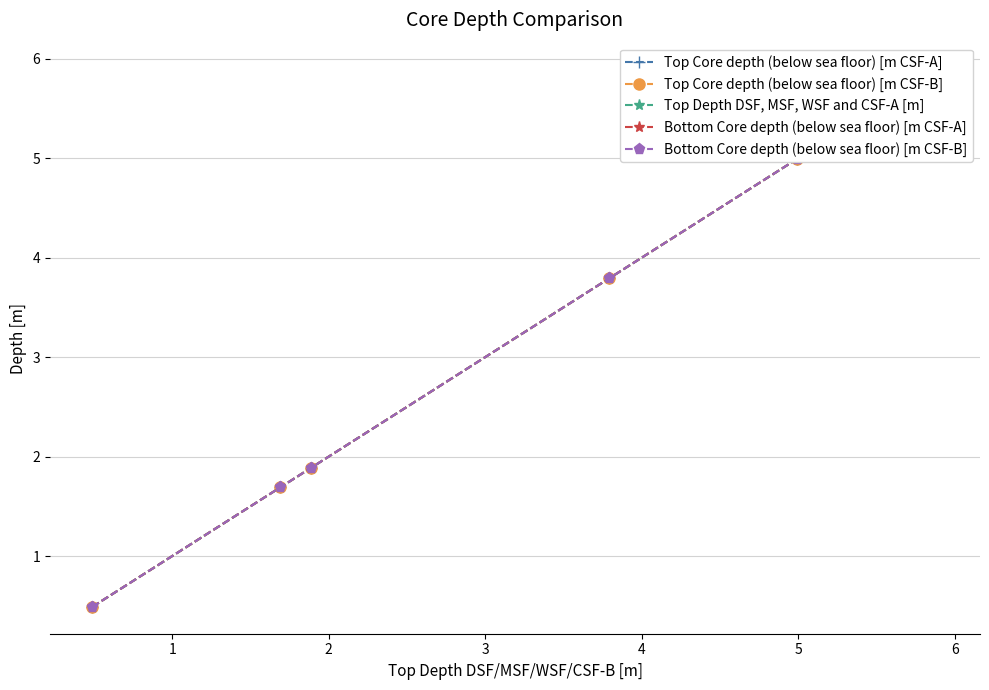

Is the value of Bottom Core depth (below sea floor) [m CSF-B] at 2 greater than the value of Top Core depth (below sea floor) [m CSF-A] at 5?

No